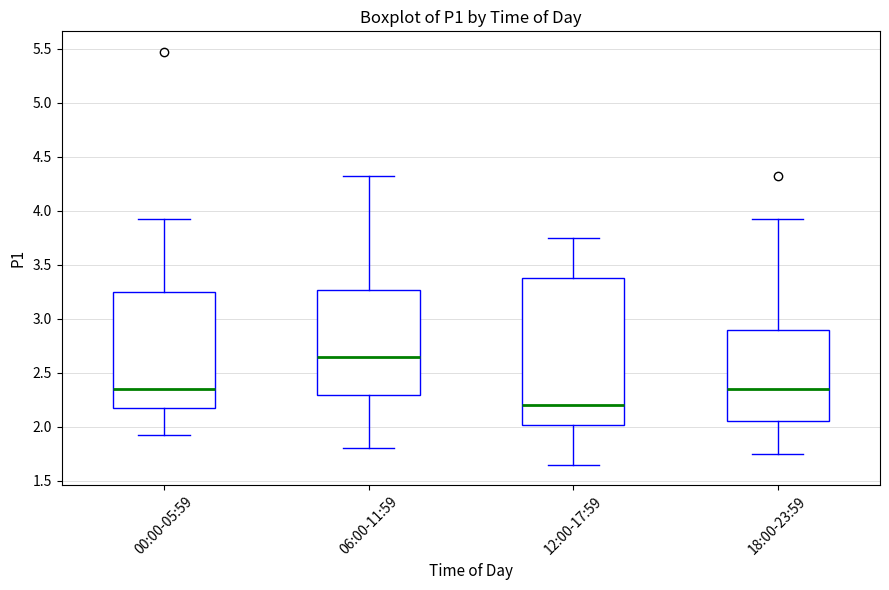

Which box is the tallest, from its lower edge to its upper edge?

12:00-17:59